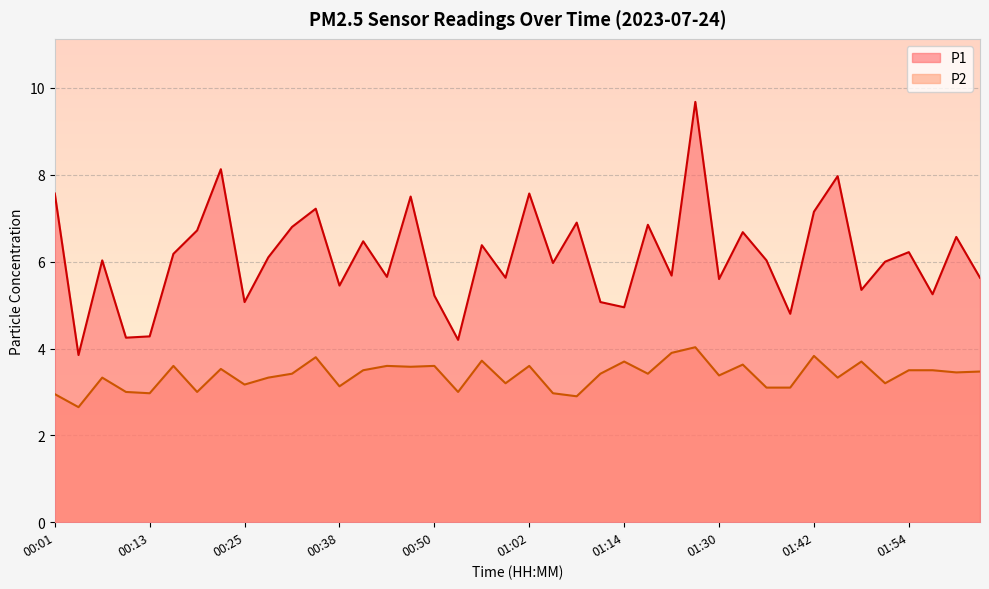

Which series changed the most between 00:28 and 01:11?

P1